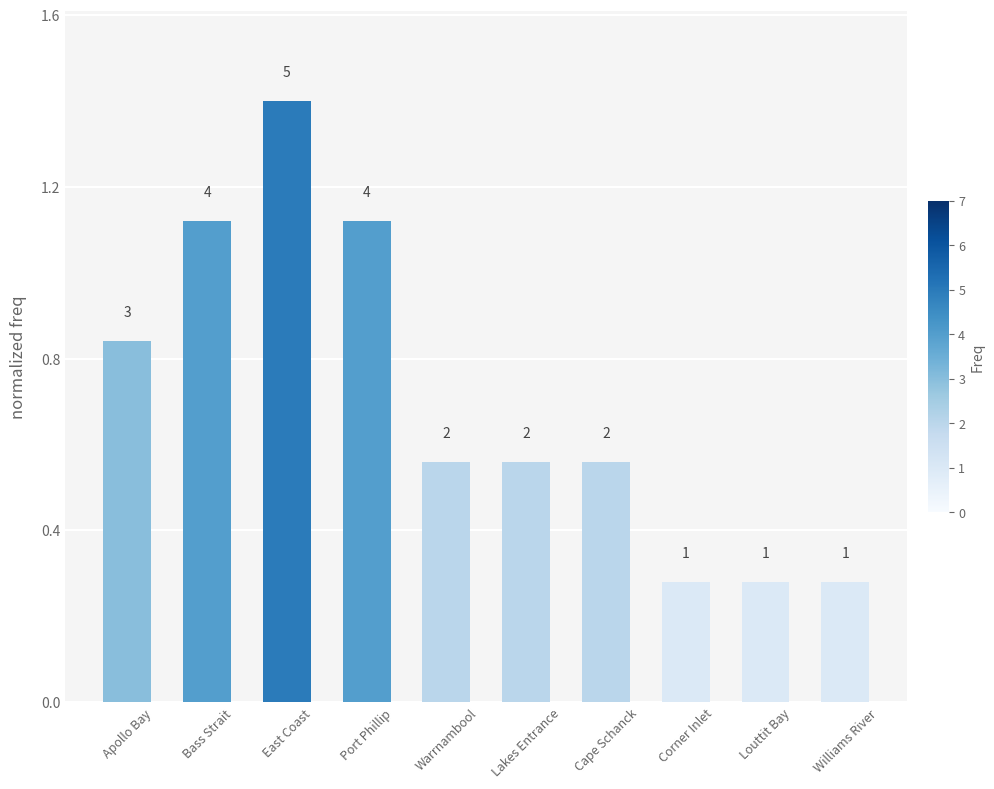

The chart shows a value of 1.1 at Port Phillip. True or false?

True